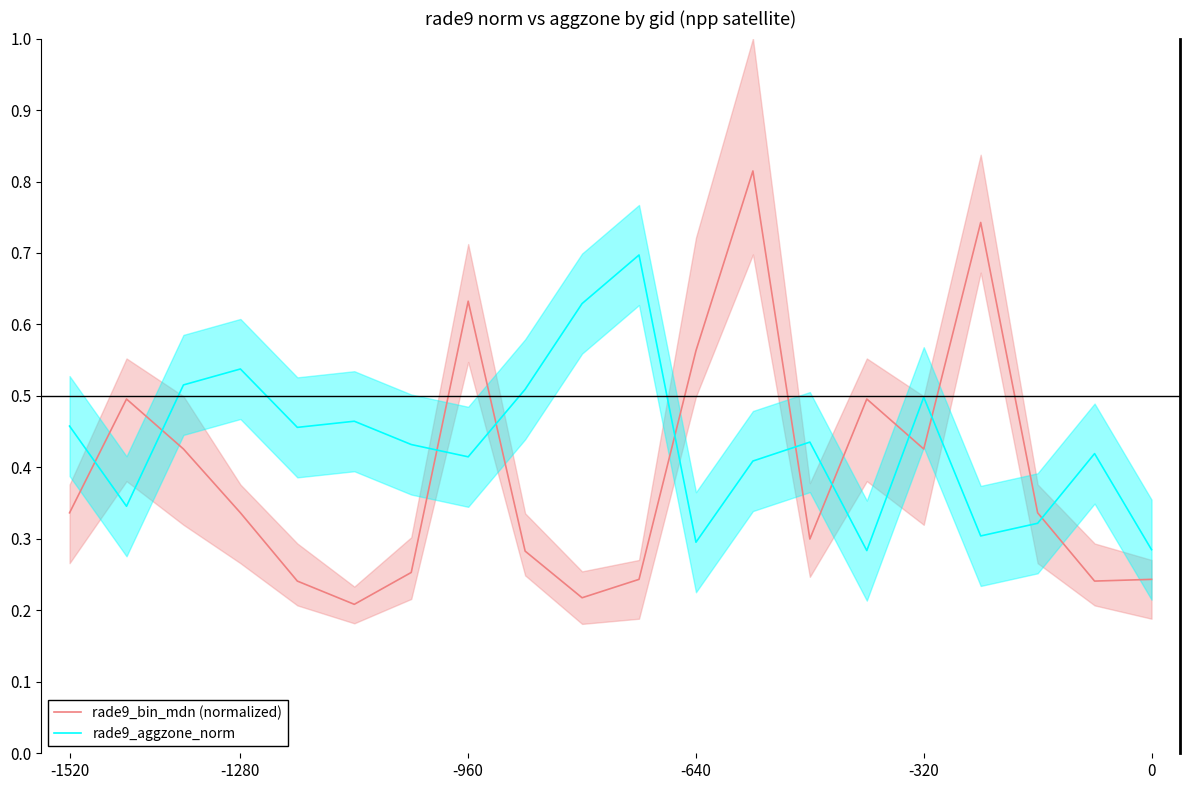

What is the difference between the second highest and second lowest values in the rade9_bin_mdn (normalized) series?

0.5